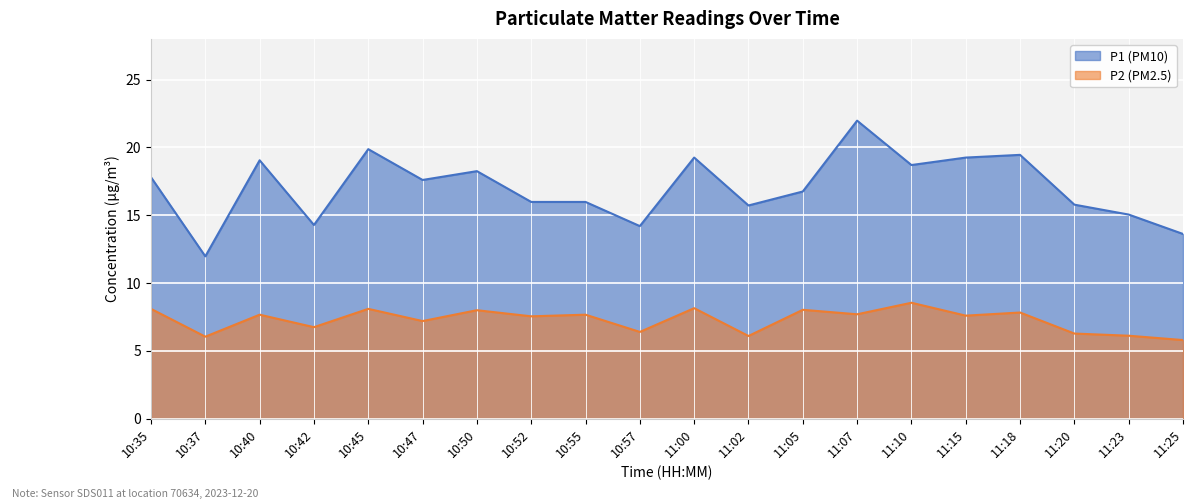

Which label corresponds to the largest value in the chart?

11:07